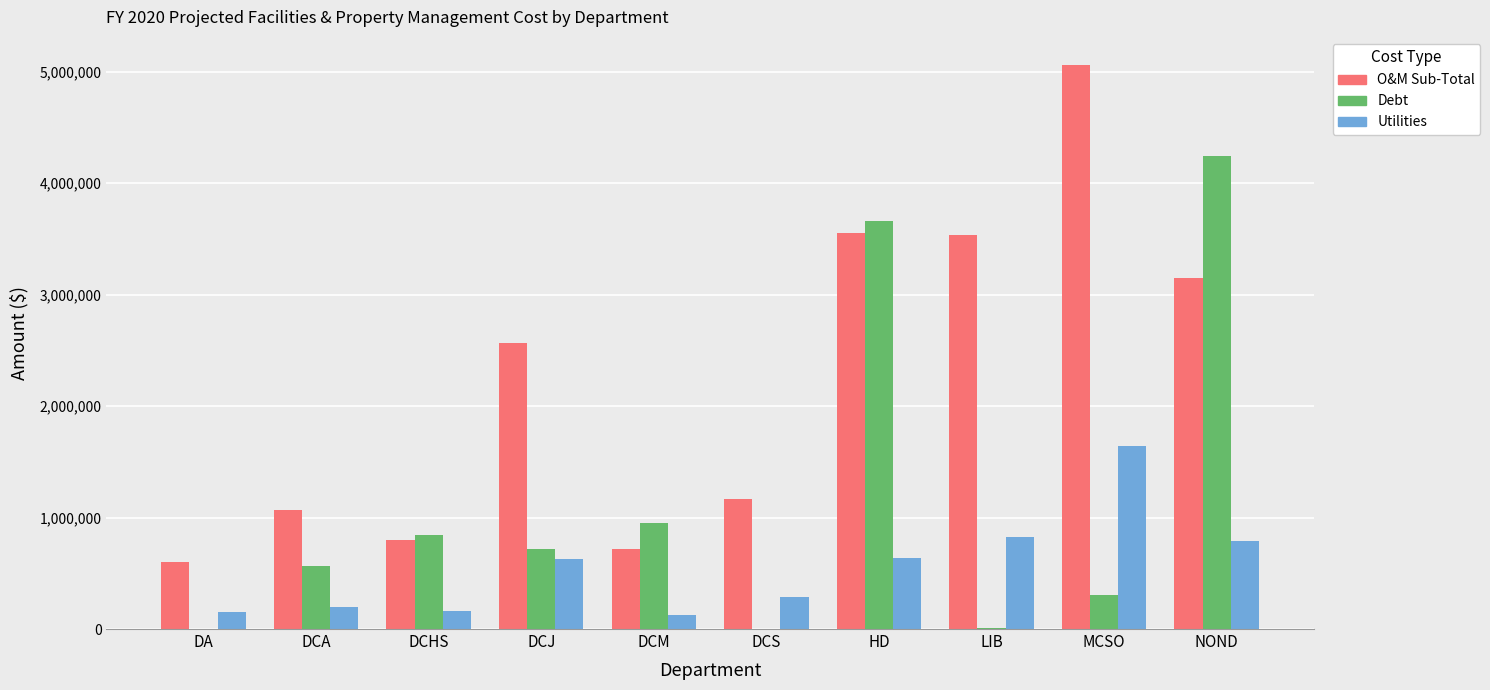

At which label is O&M Sub-Total closest to 2830234?

DCJ